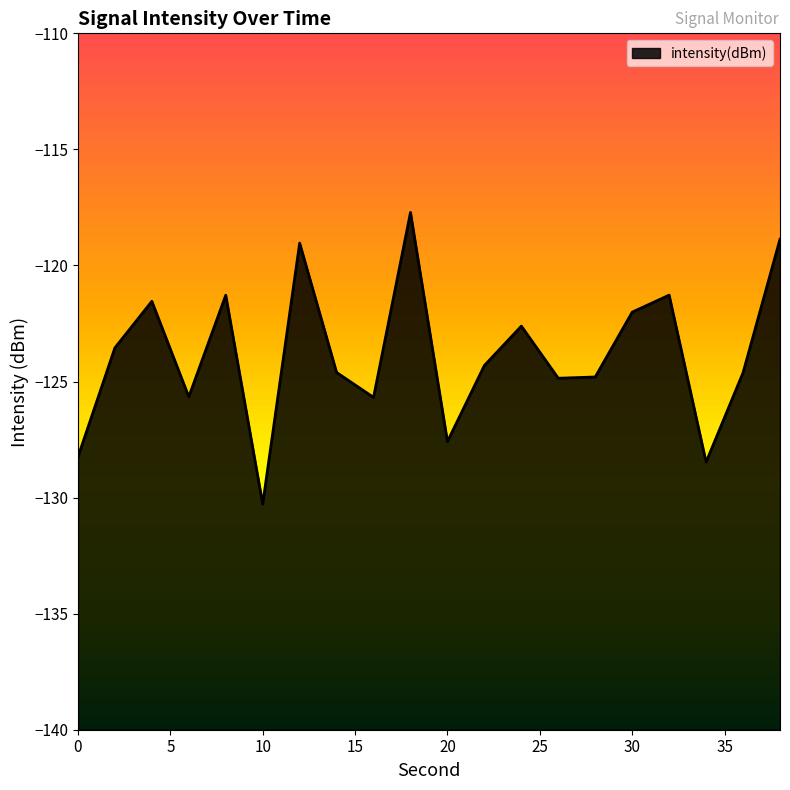

What is the change in value from 2 to 6?

-2.1